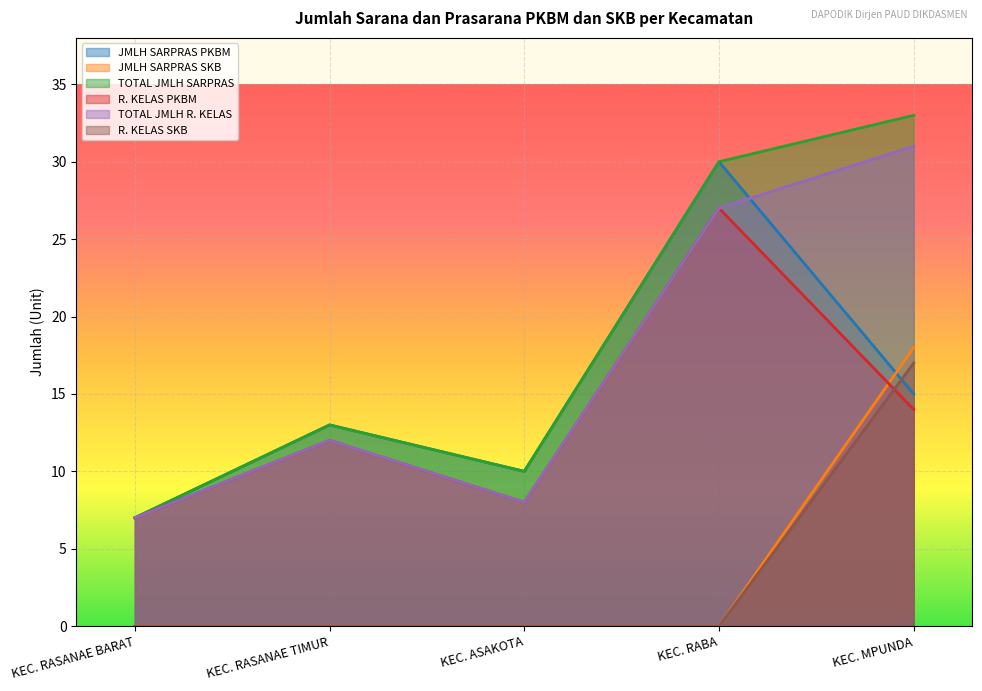

Is the value of R. KELAS PKBM at KEC. RASANAE TIMUR greater than the value of JMLH SARPRAS SKB at KEC. MPUNDA?

No